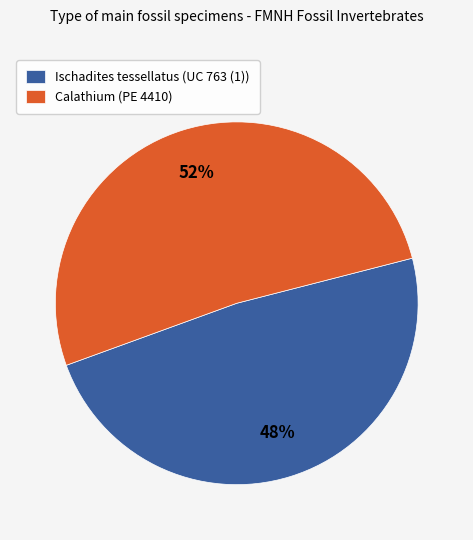

What is the ratio of the value at Ischadites tessellatus (UC 763 (1)) to the value at Calathium (PE 4410)?

0.9